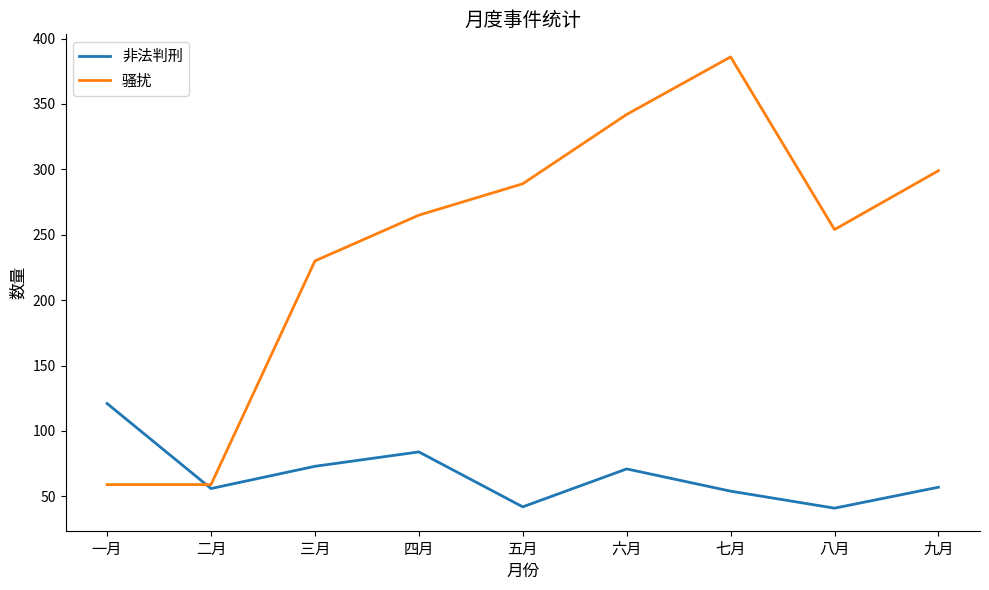

What is the minimum value shown in the chart?

41